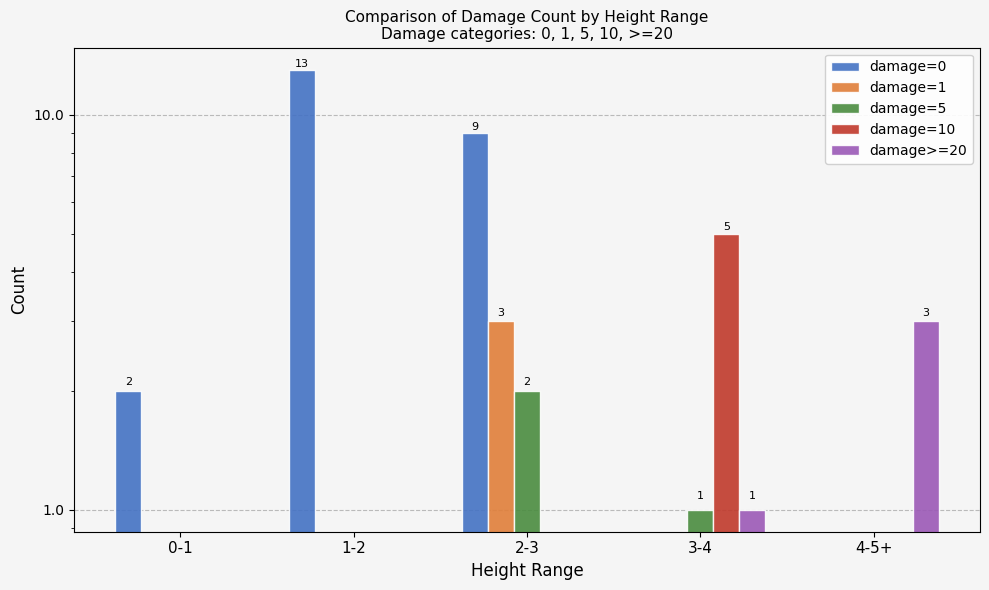

Count the number of data series in this chart.

5